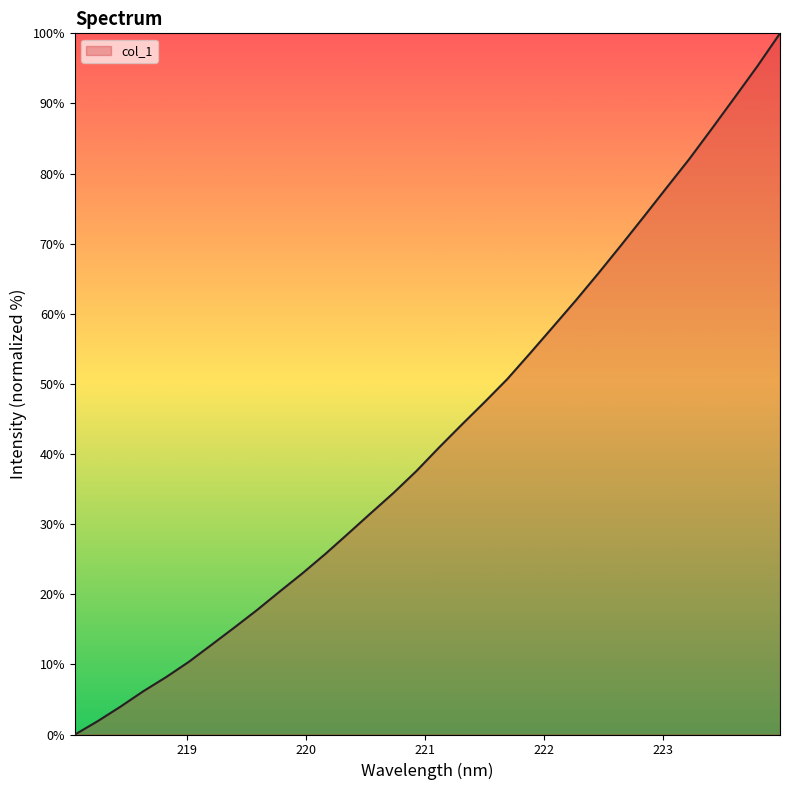

What is the maximum value shown in the chart?

100.0